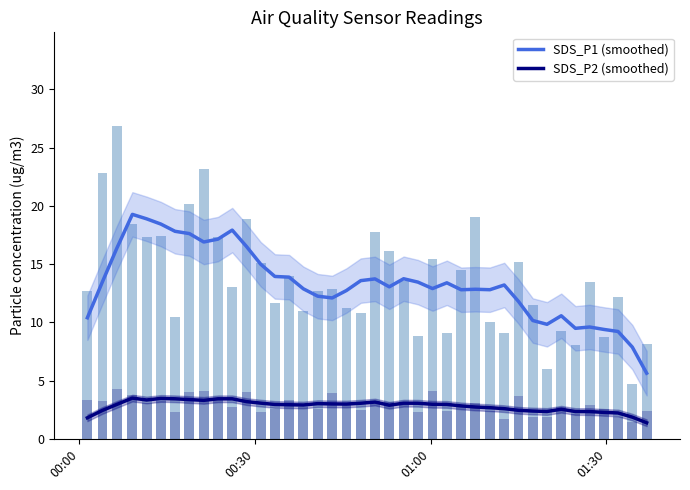

True or false: SDS_P2 (smoothed) and SDS_P1 (smoothed) cross at least once.

False